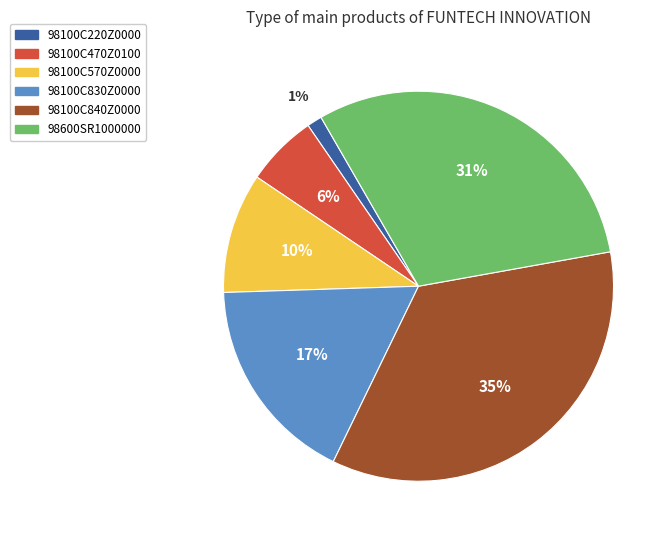

Approximately how many times larger is the value at 98600SR1000000 compared to 98100C840Z0000?

0.9